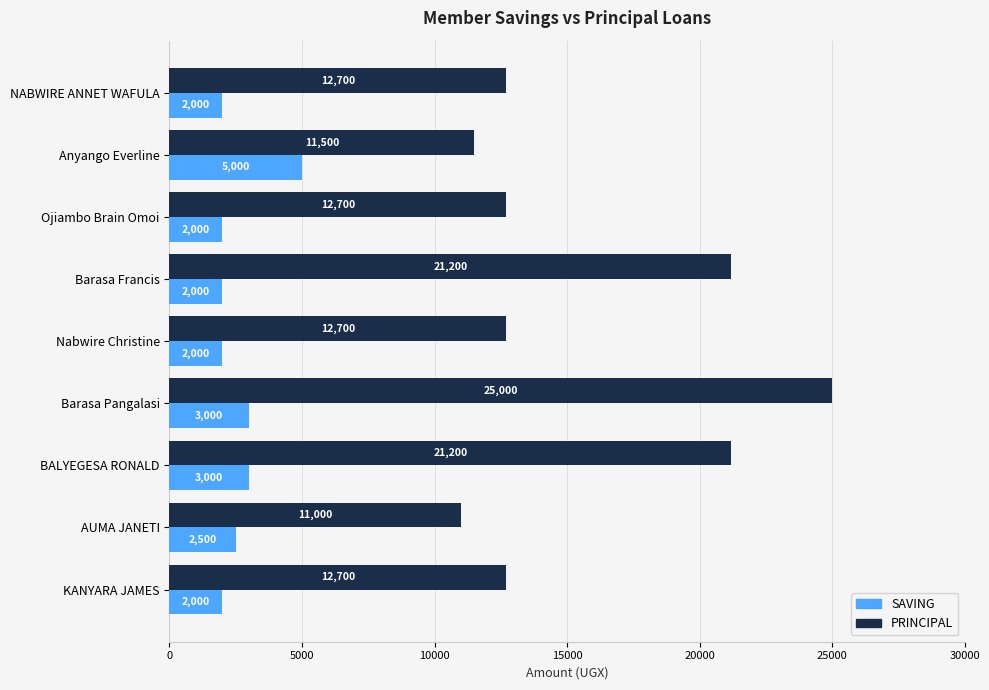

What is the difference between the maximum and minimum values in the SAVING series?

3000